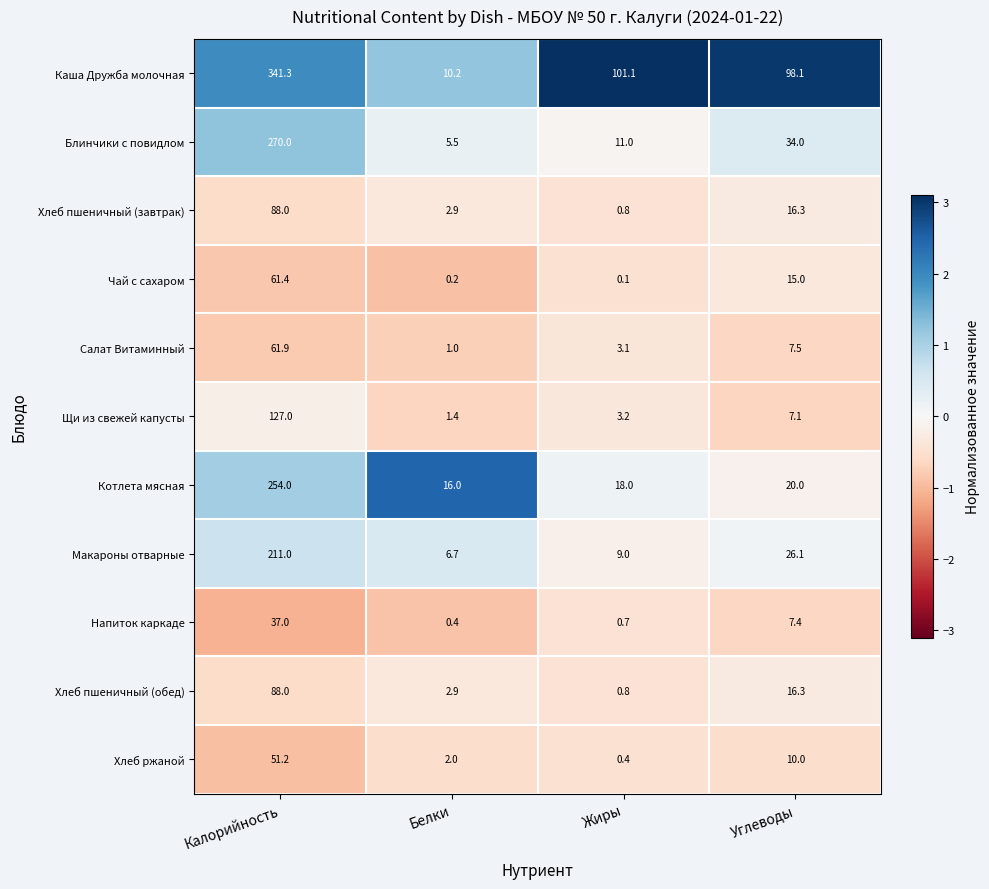

At which label does Котлета мясная reach its peak?

Калорийность